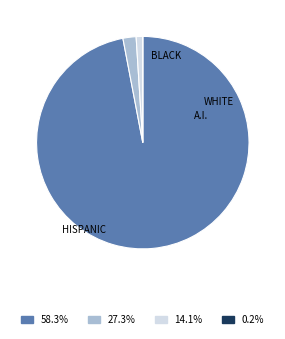

To the nearest percent, what is the difference between the largest and smallest slice percentages?

58%